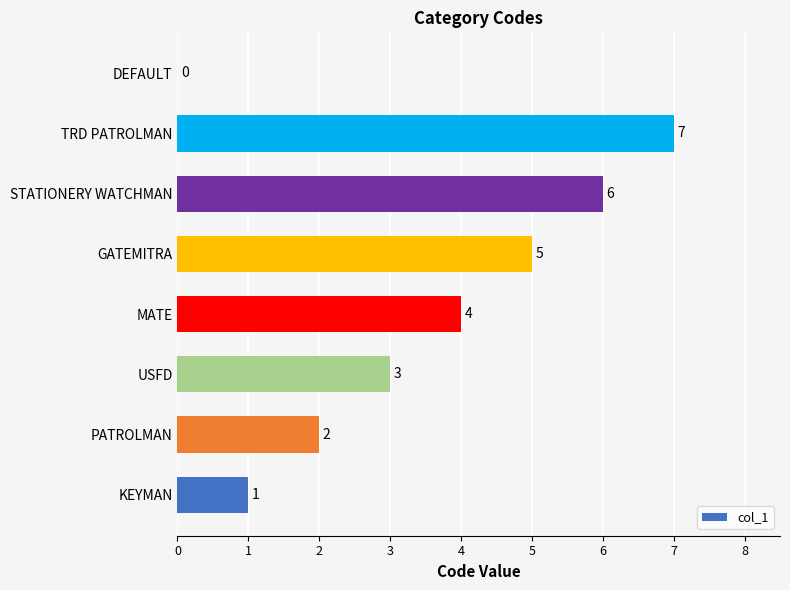

What is the greatest value displayed?

7